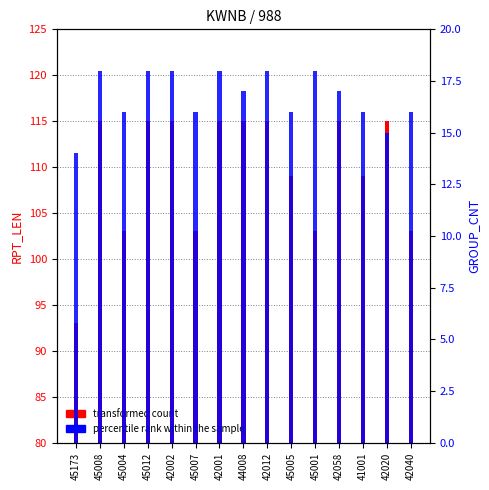

Which series has the widest spread of values?

transformed count